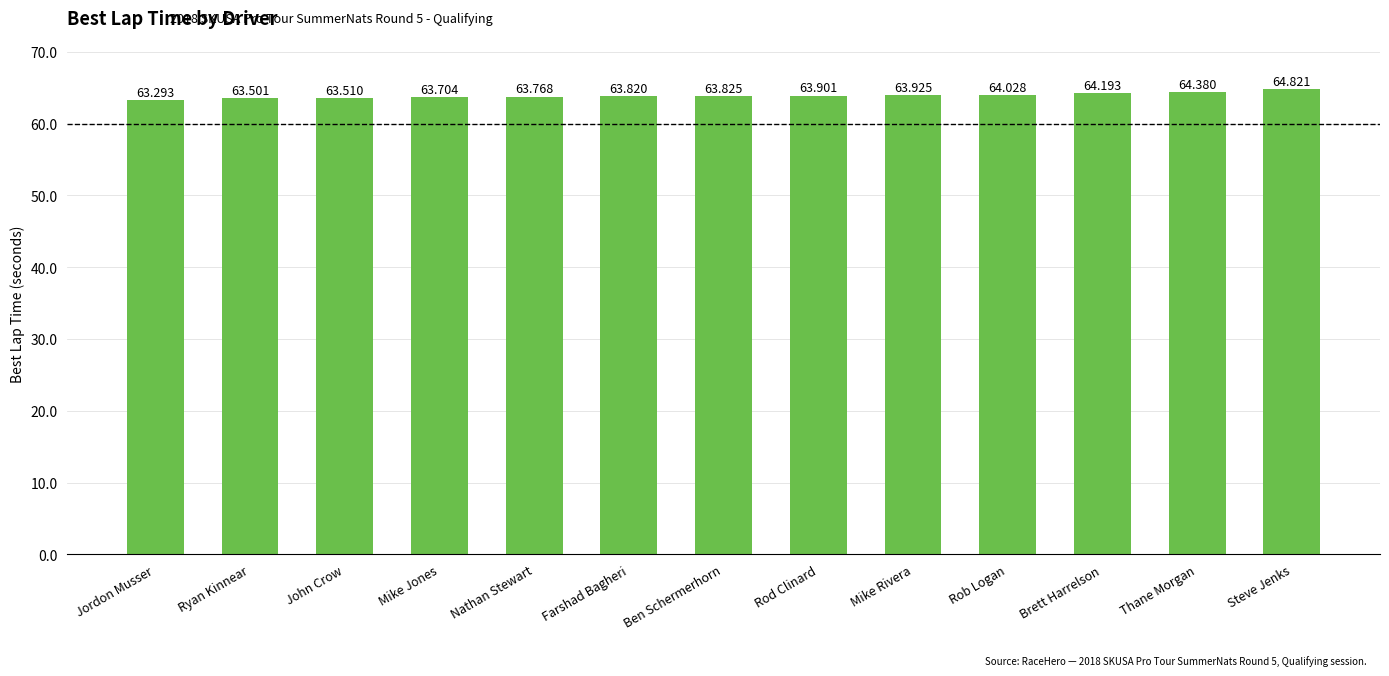

Reading left to right, what are all the values shown in this chart?

63.3	63.5	63.5	63.7	63.8	63.8	63.8	63.9	63.9	64.0	64.2	64.4	64.8